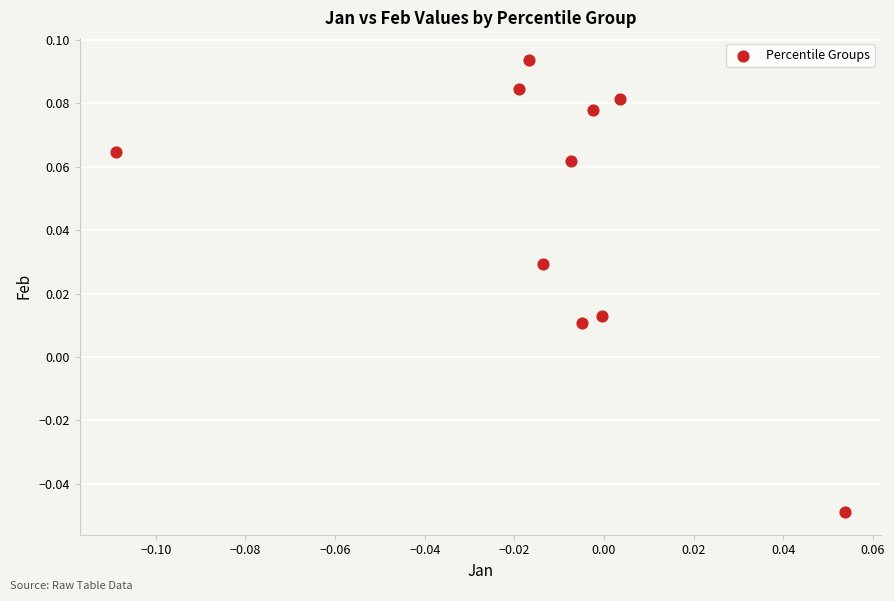

How many data points are displayed?

10